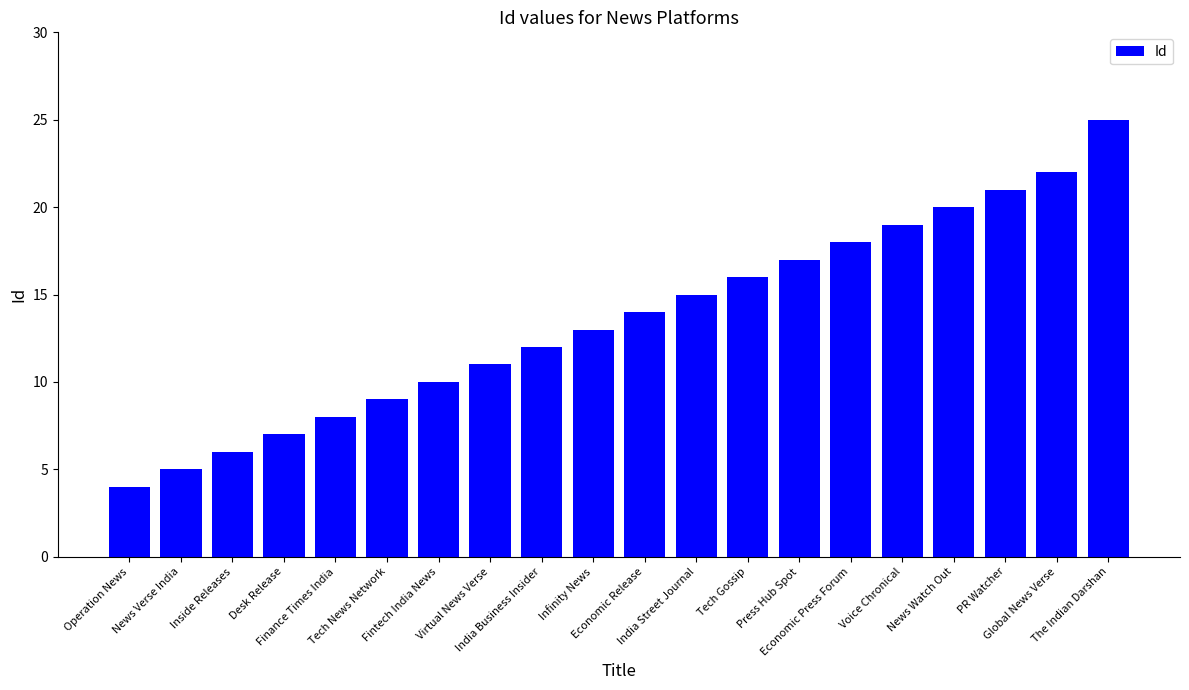

The value at India Street Journal is 8. True or false?

False